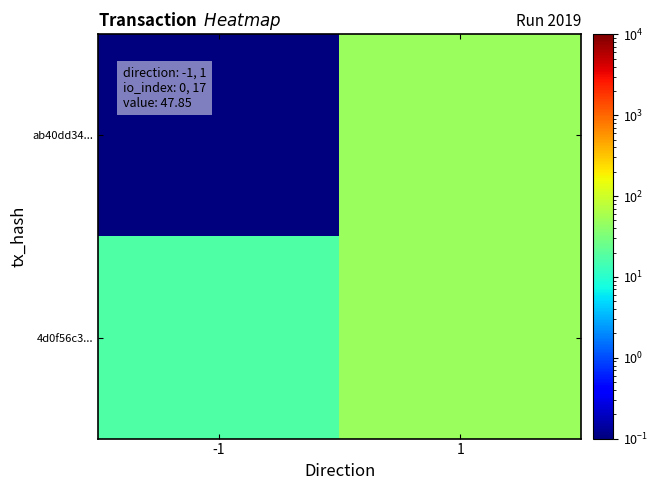

At how many categories does at least one series exceed 24?

1